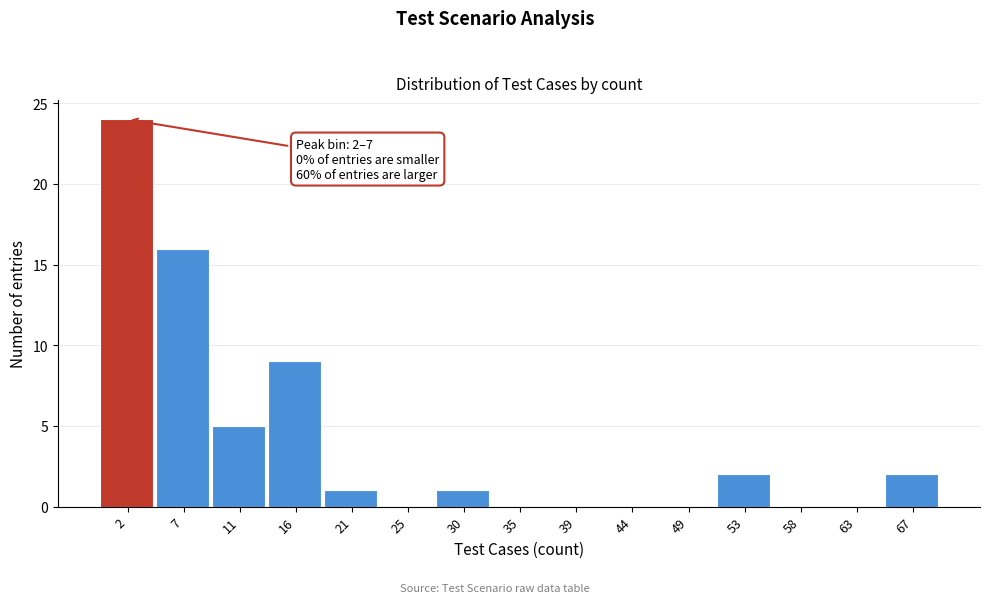

Reading left to right, list all the values displayed in this chart.

2=24	7=16	11=5	16=9	21=1	25=0	30=1	35=0	39=0	44=0	49=0	53=2	58=0	63=0	67=2